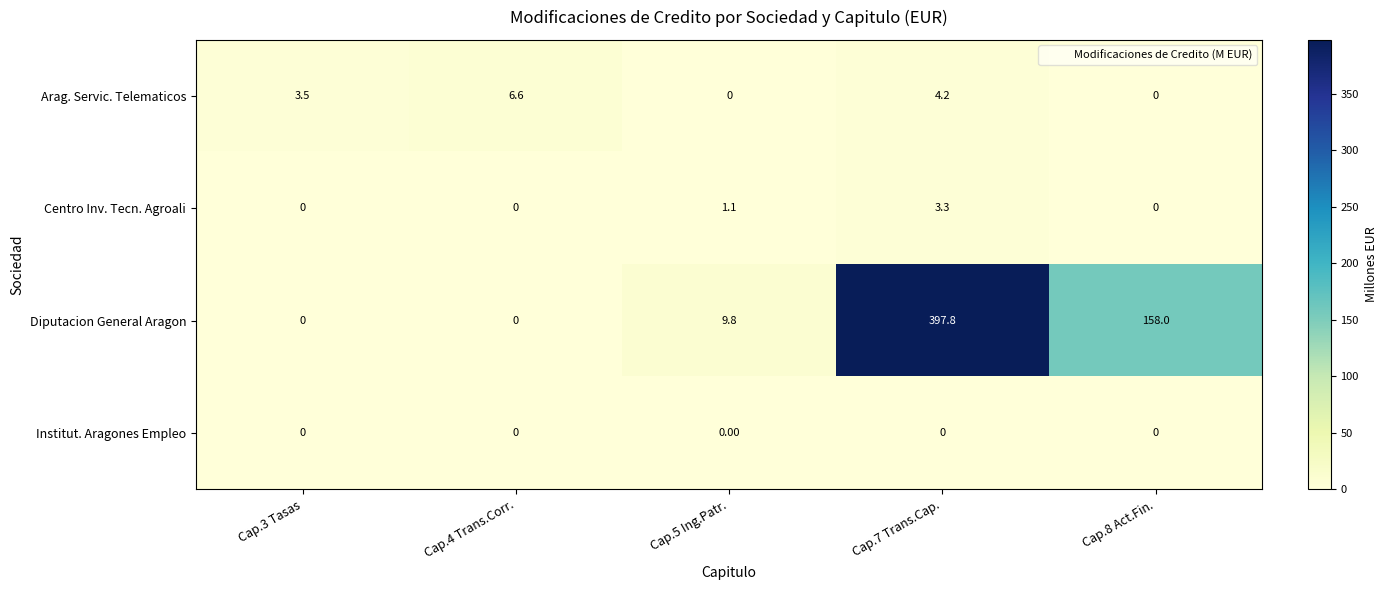

Is the value of Centro Inv. Tecn. Agroali at Cap.4 Trans.Corr. greater than the value of Diputacion General Aragon at Cap.5 Ing.Patr.?

No